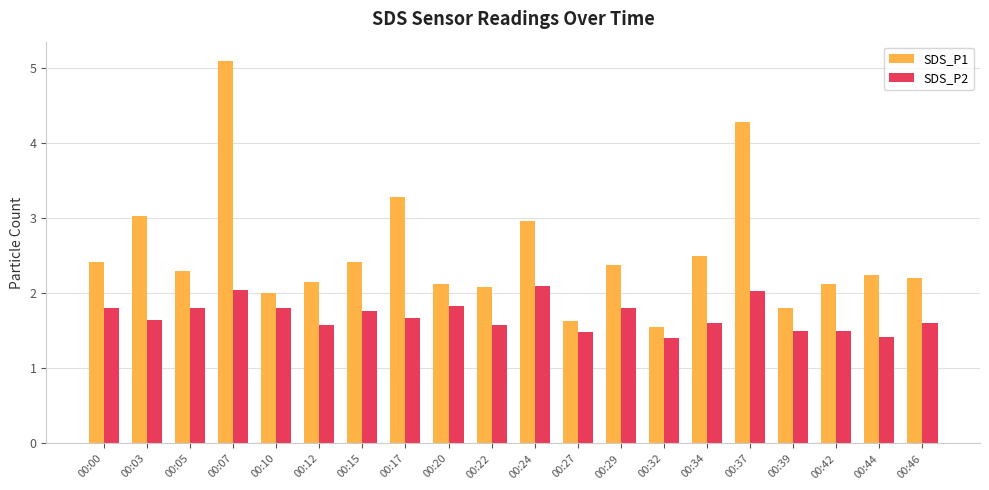

What is the difference between the maximum and minimum values in the SDS_P2 series?

0.7